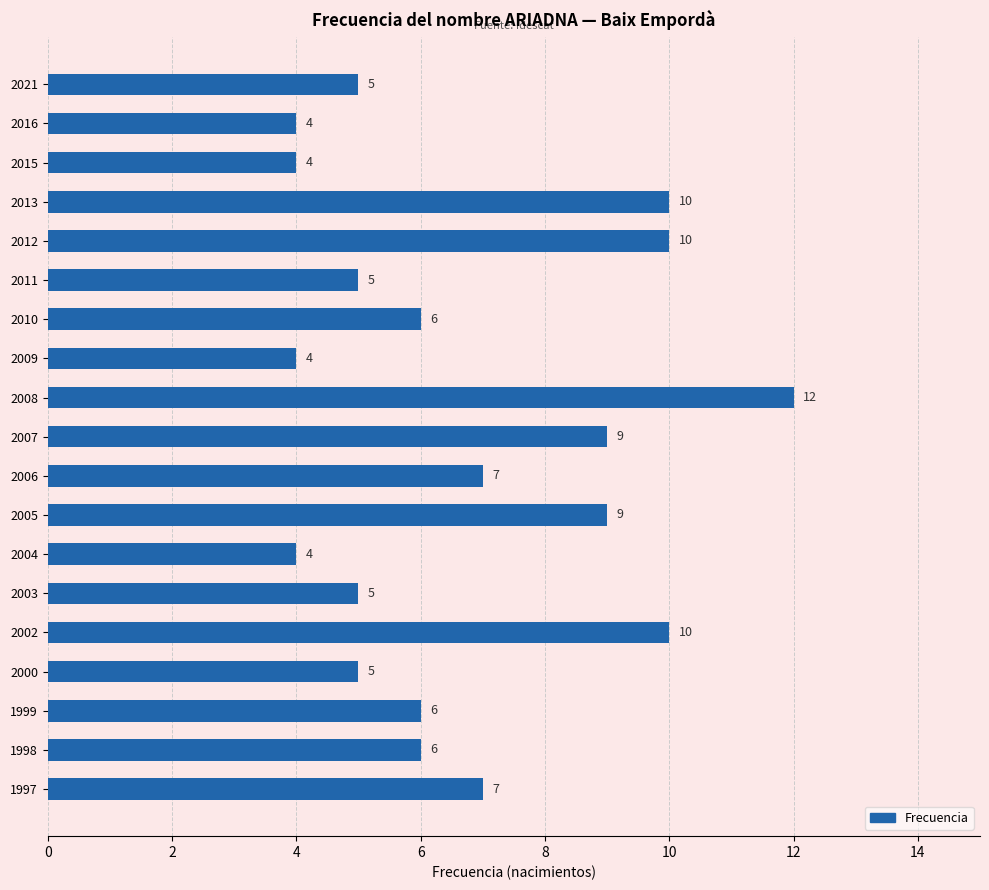

Is it true that the value at 2009 is 4?

True